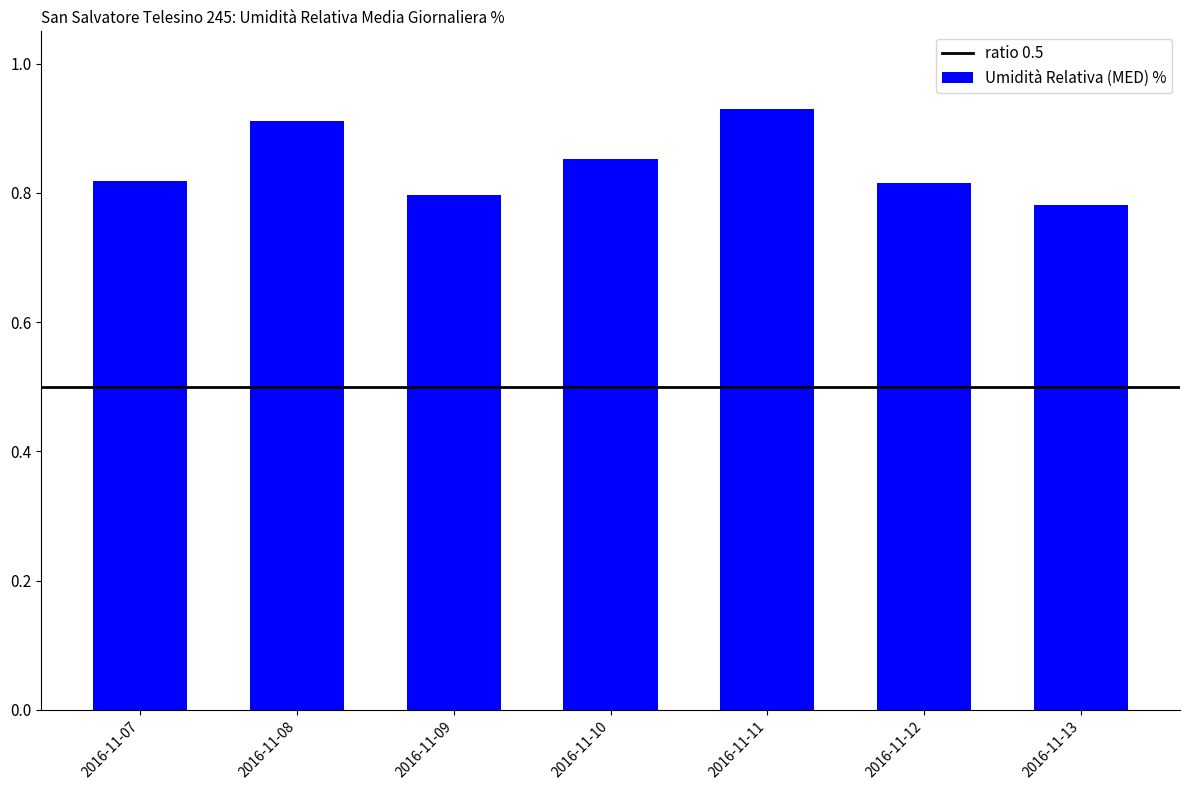

The value at 2016-11-09 is 0.4. True or false?

False